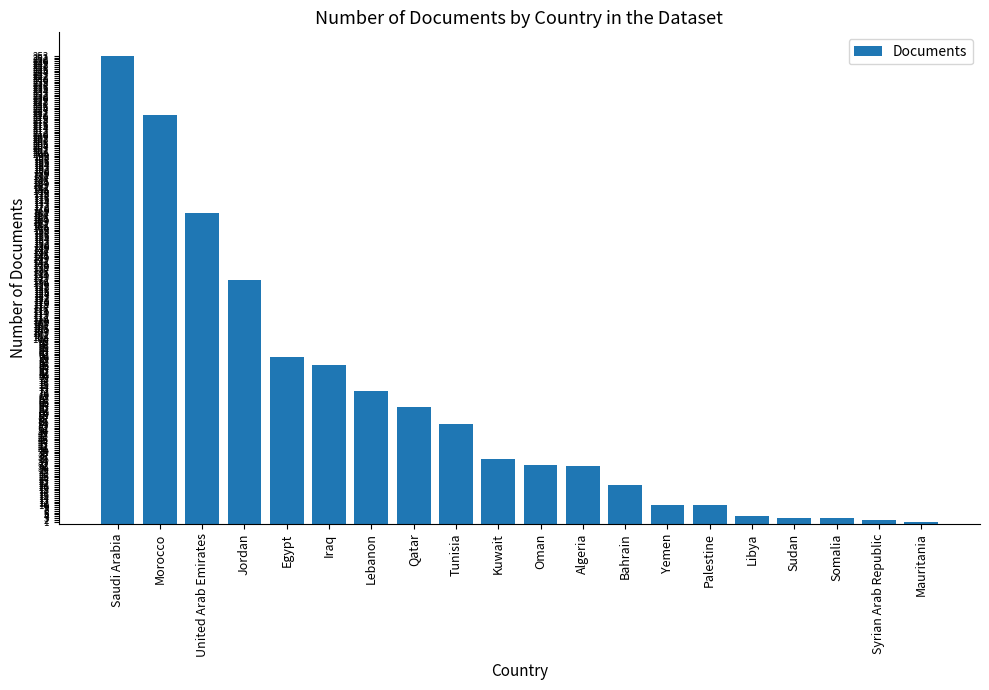

Approximately how many times larger is the value at Saudi Arabia compared to Yemen?

25.3